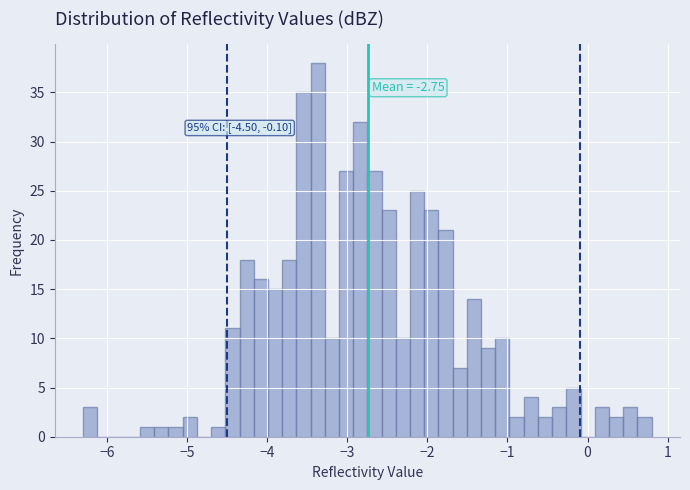

Around what value on the x-axis is the tallest bar? Give the approximate position of its centre, as read against the axis.

-3.4